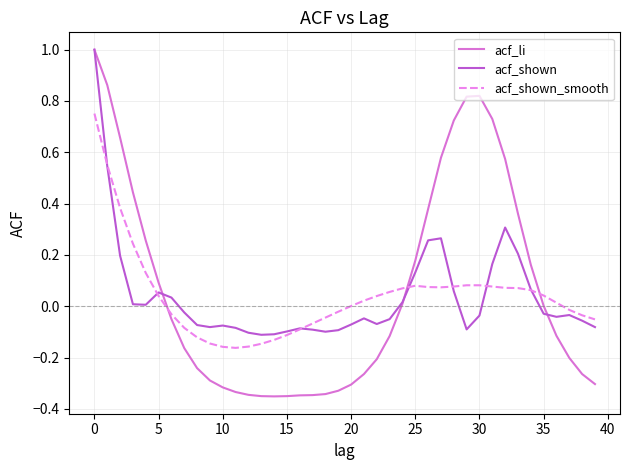

In acf_li, how many points are higher than both neighbors (excluding endpoints)?

1